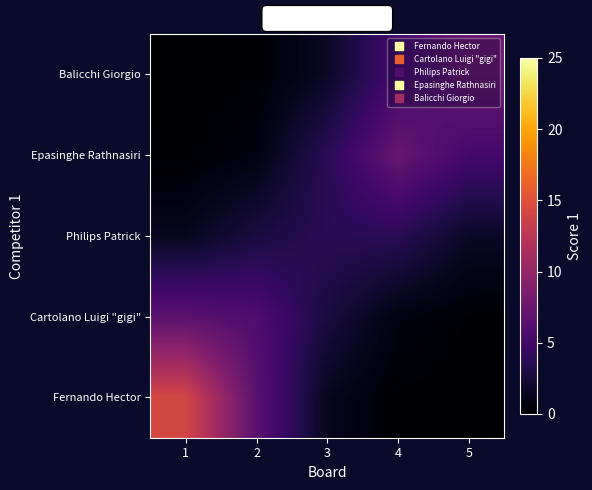

How many distinct data groups are displayed?

5